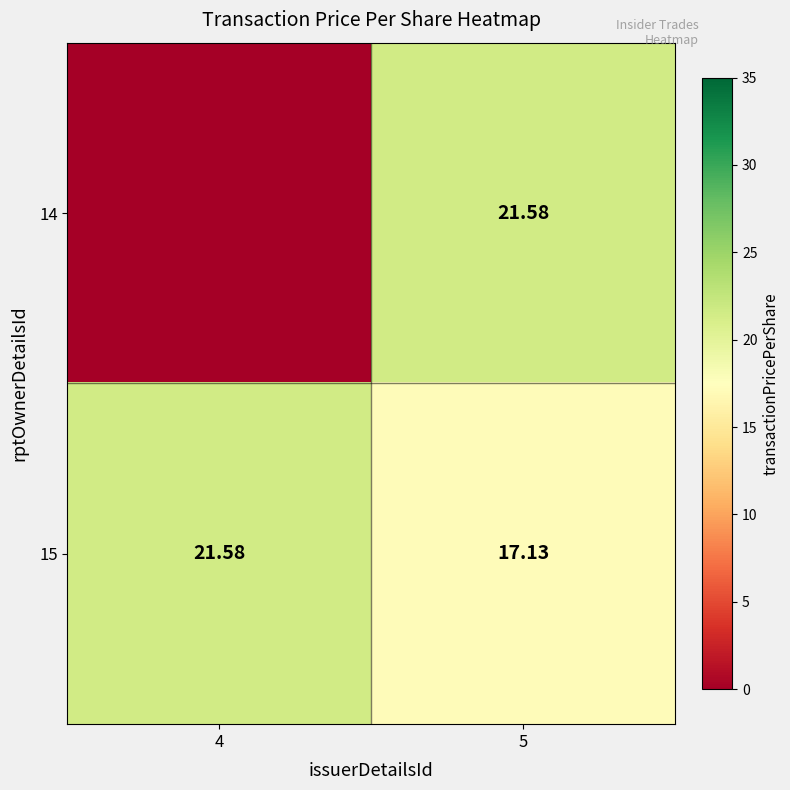

Is the value of 14 at 5 greater than the value of 15 at 5?

Yes